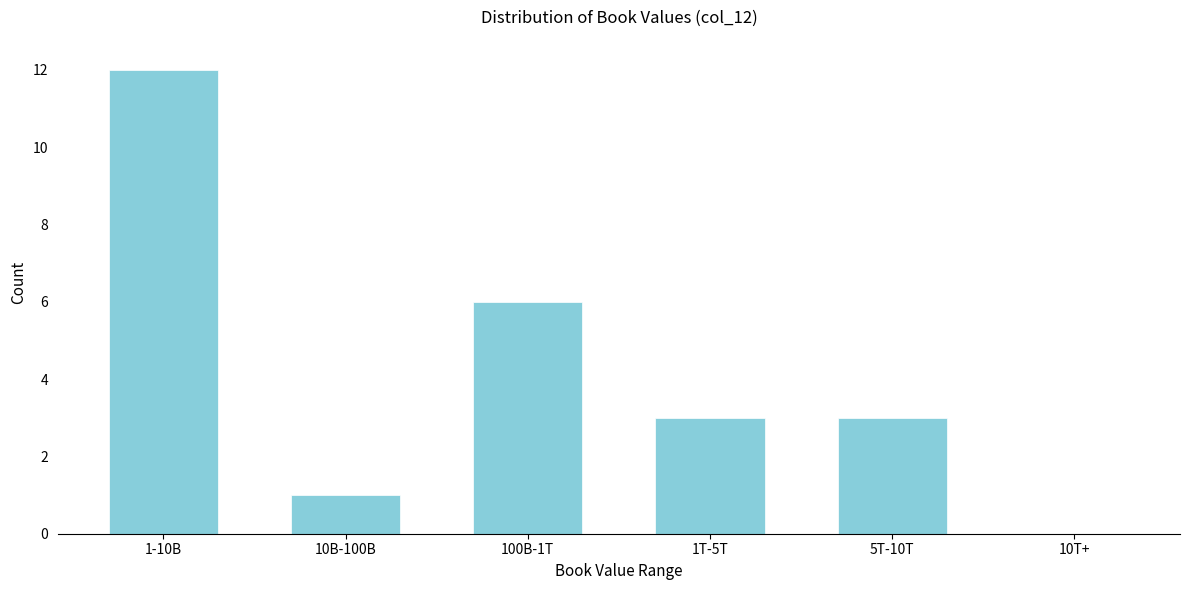

Reading left to right, extract all data points from this chart.

1-10B=12	10B-100B=1	100B-1T=6	1T-5T=3	5T-10T=3	10T+=0